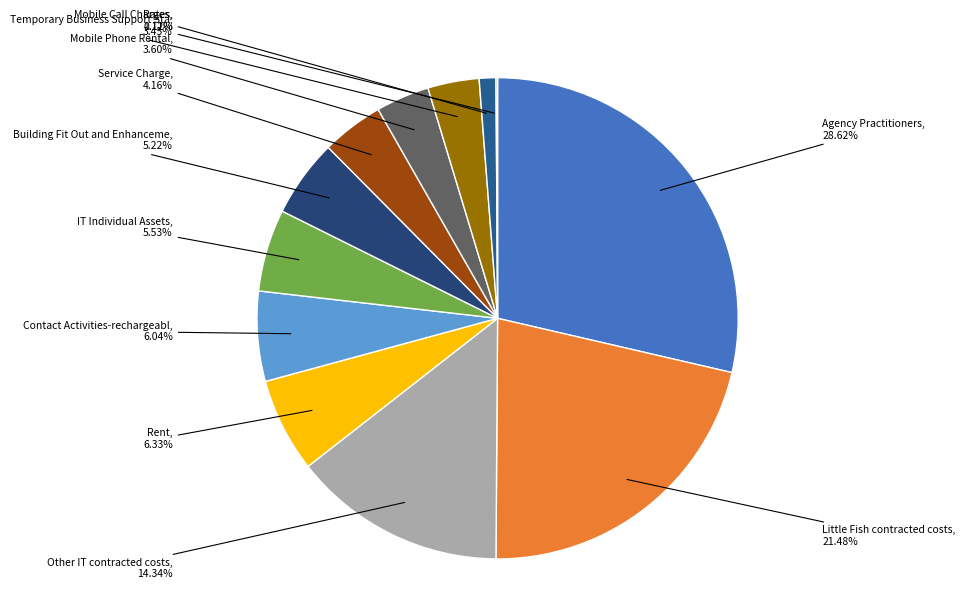

Which has a higher value, Rates or Little Fish contracted costs?

Little Fish contracted costs